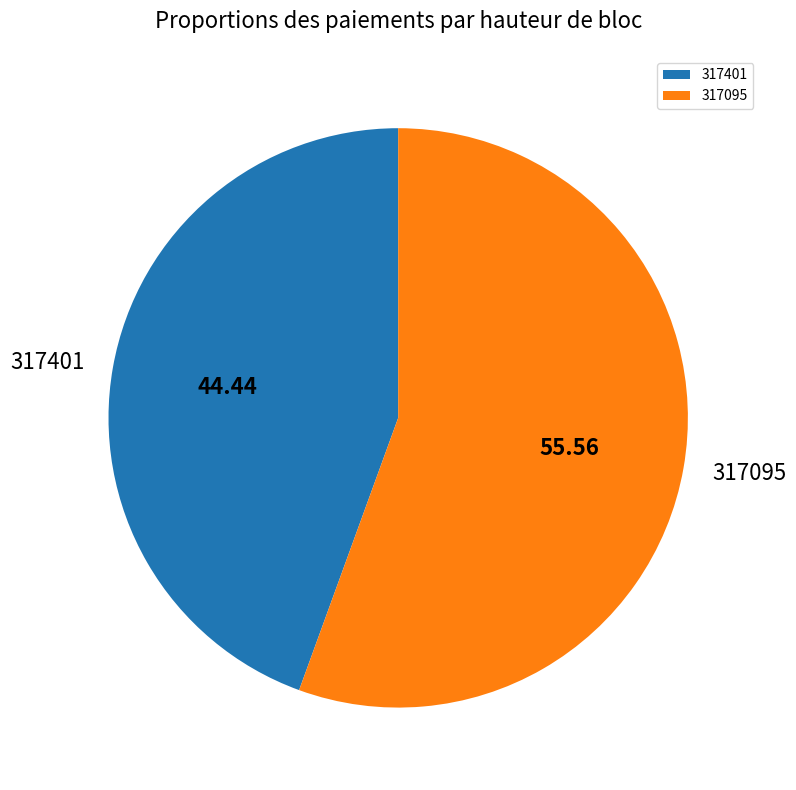

Which slice is the largest?

317095